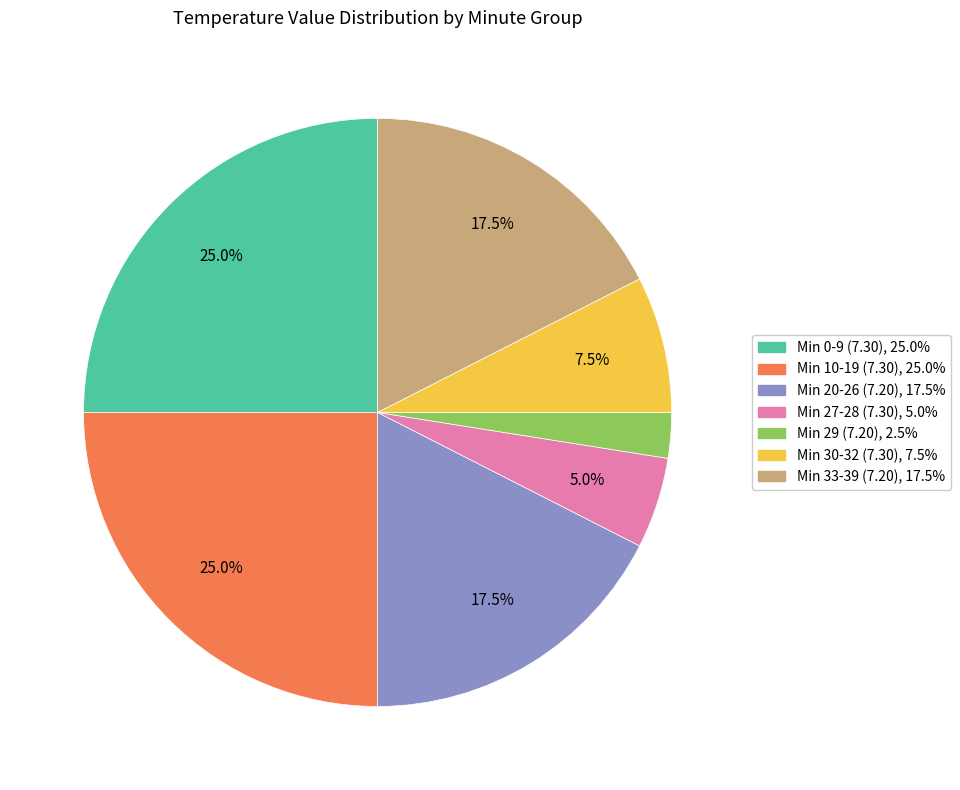

To the nearest percent, what is the average slice percentage?

14%